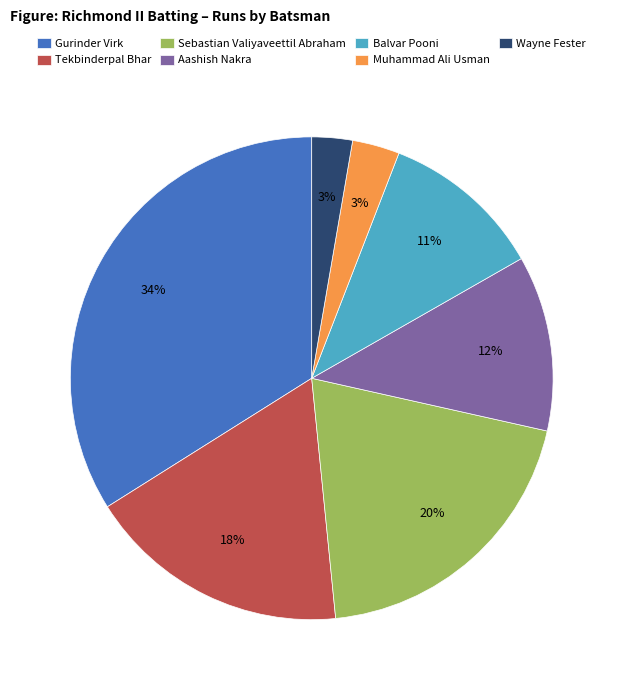

Between Gurinder Virk and Sebastian Valiyaveettil Abraham, which is larger?

Gurinder Virk